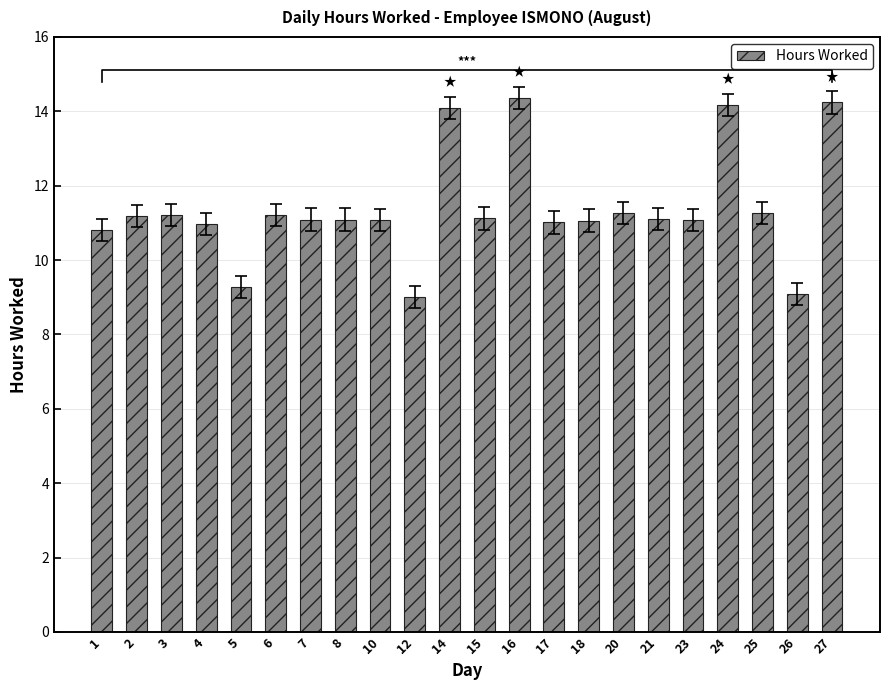

Rank the categories by value from lowest to highest.

12, 26, 5, 1, 4, 17, 18, 10, 23, 7, 8, 21, 15, 2, 3, 6, 20, 25, 14, 24, 27, 16